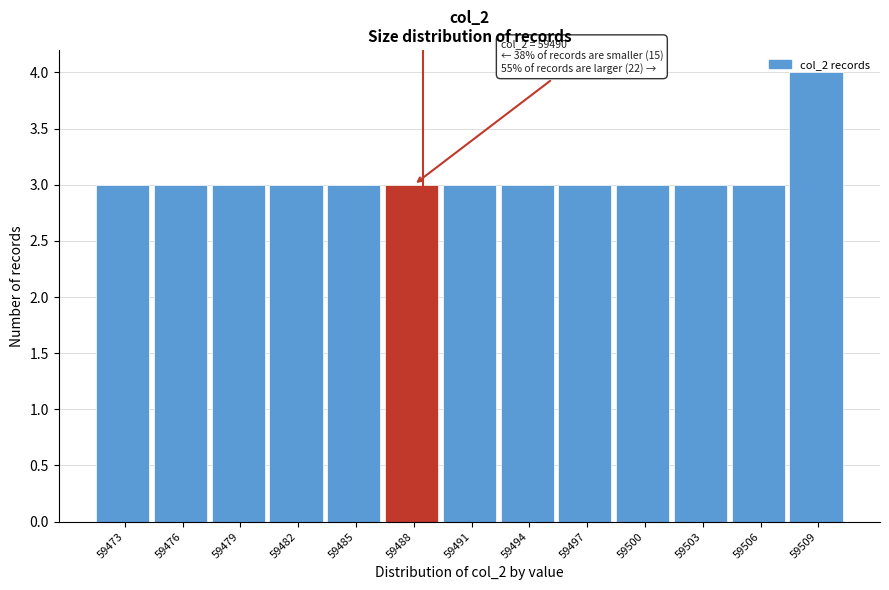

What is the value of the 8th bar from the left?

3